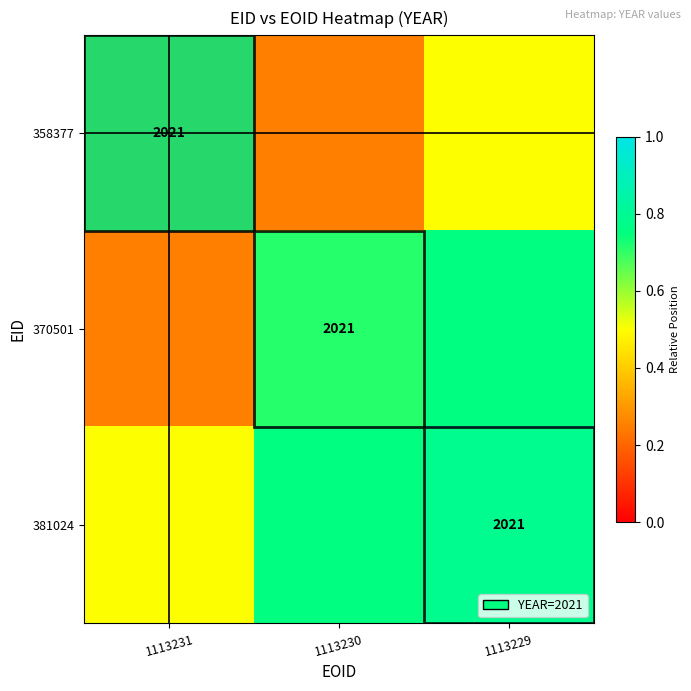

Which series has the largest total across all categories?

381024